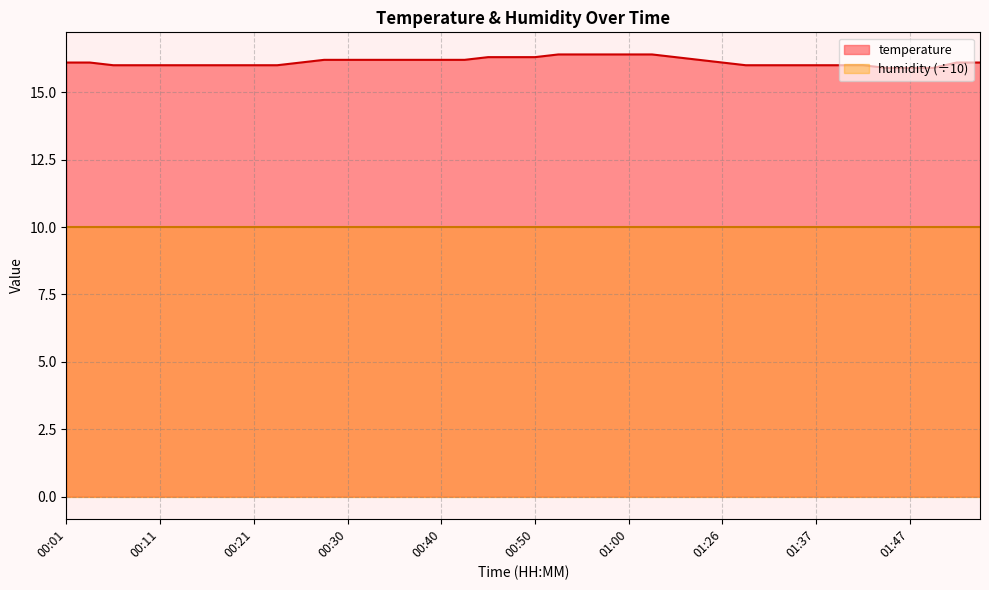

Reading left to right, extract all data points from this chart.

16.1	16.1	16.0	16.0	16.0	16.0	16.0	16.0	16.0	16.0	16.1	16.2	16.2	16.2	16.2	16.2	16.2	16.2	16.3	16.3	16.3	16.4	16.4	16.4	16.4	16.4	16.3	16.2	16.1	16.0	16.0	16.0	16.0	16.0	16.0	15.9	15.9	15.9	16.1	16.1